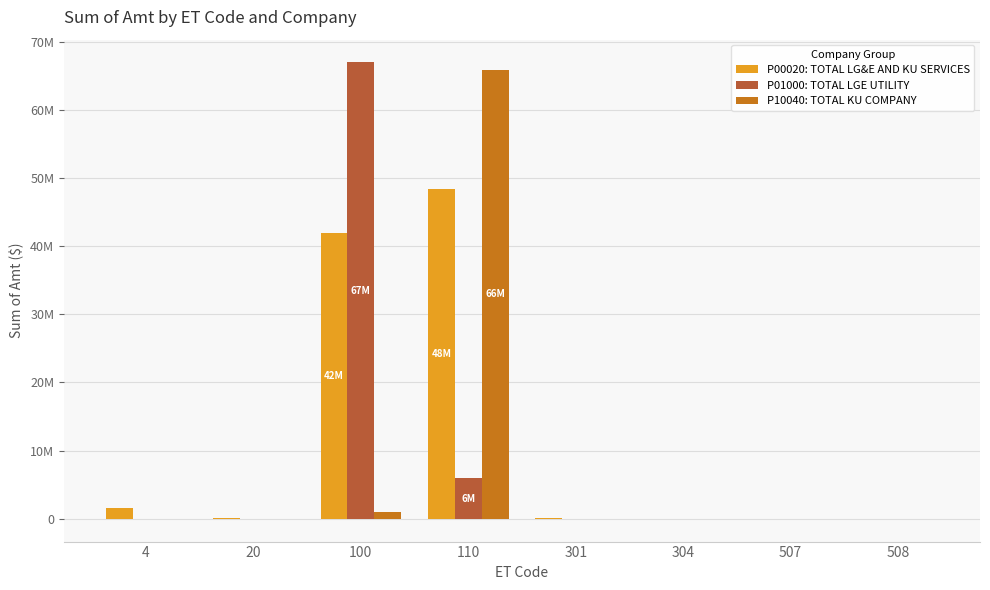

What are all the series names shown in the legend?

P00020: TOTAL LG&E AND KU SERVICES, P01000: TOTAL LGE UTILITY, P10040: TOTAL KU COMPANY